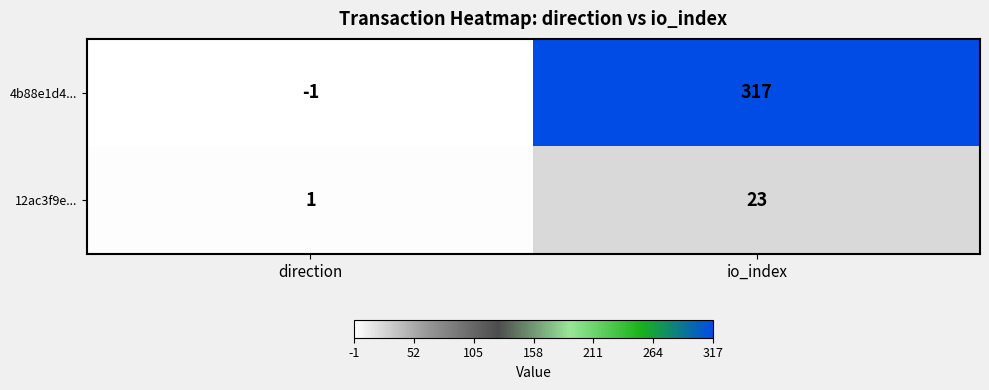

At which label is 4b88e1d4... closest to 158?

direction